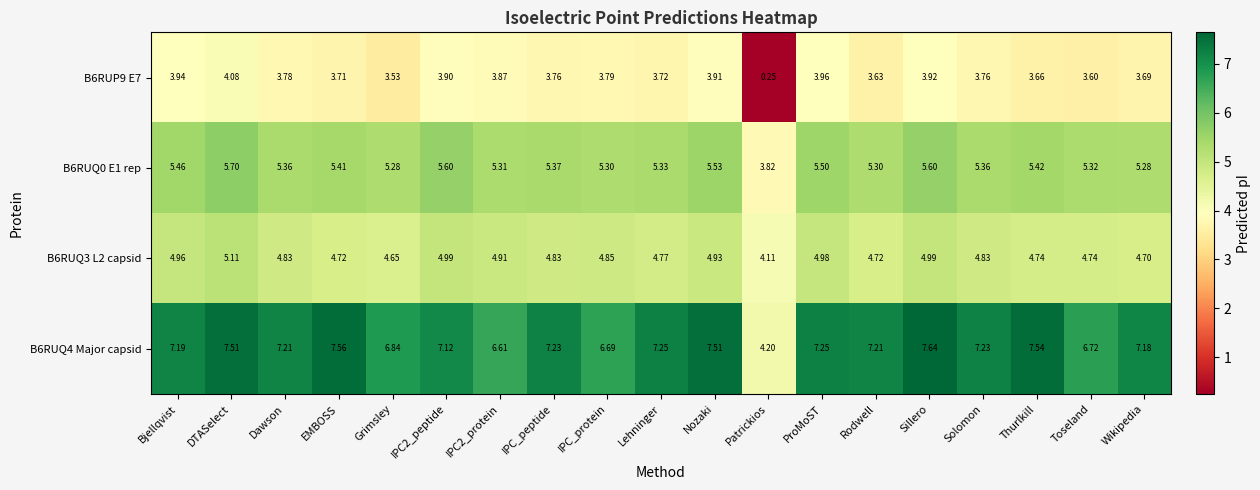

At DTASelect, list the series in order from largest to smallest.

B6RUQ4 Major capsid, B6RUQ0 E1 rep, B6RUQ3 L2 capsid, B6RUP9 E7